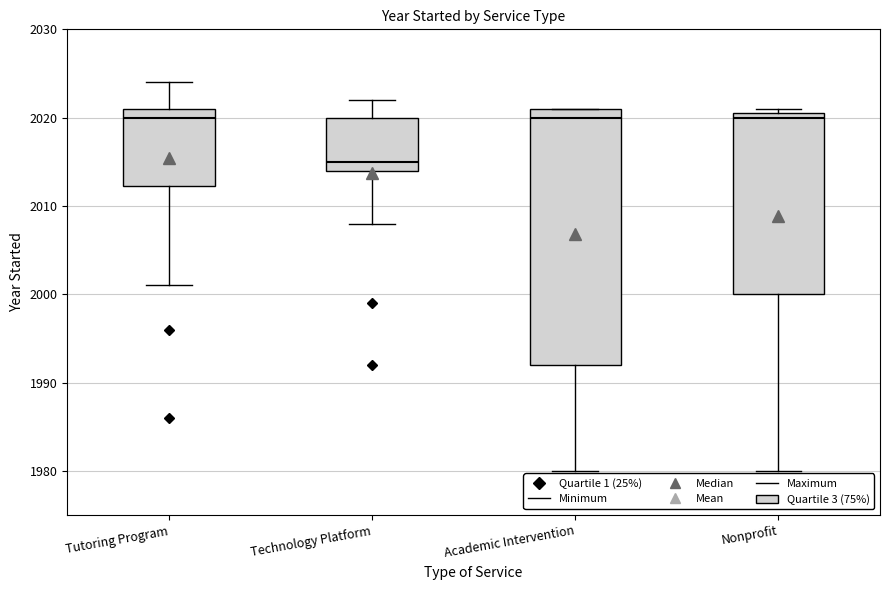

Comparing the boxes themselves (not the whiskers), which one is the tallest?

Academic Intervention